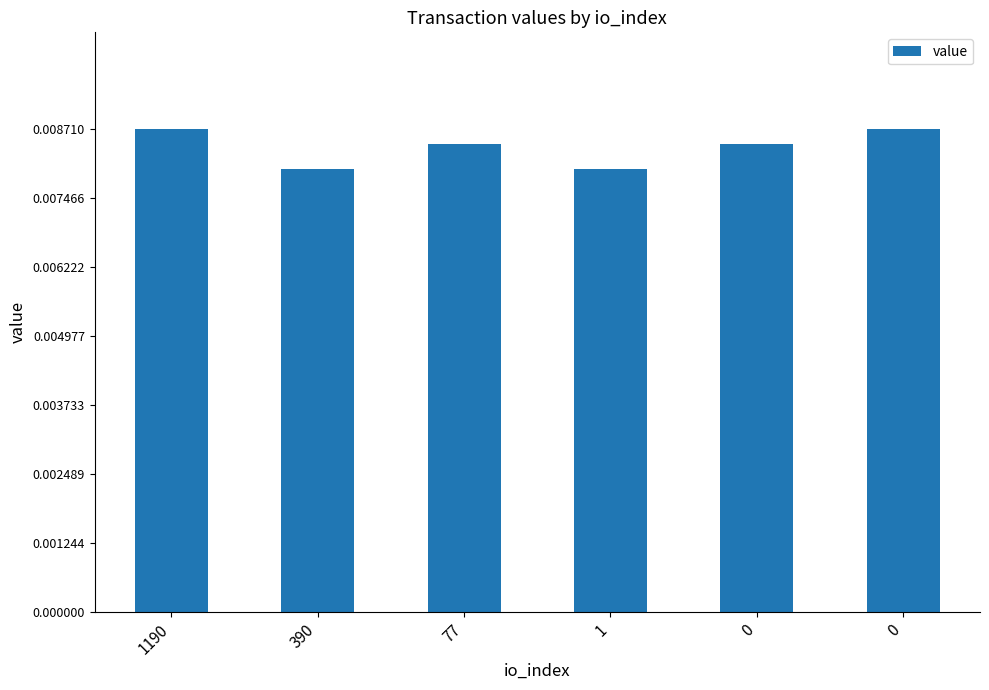

How many bars are there in total?

6